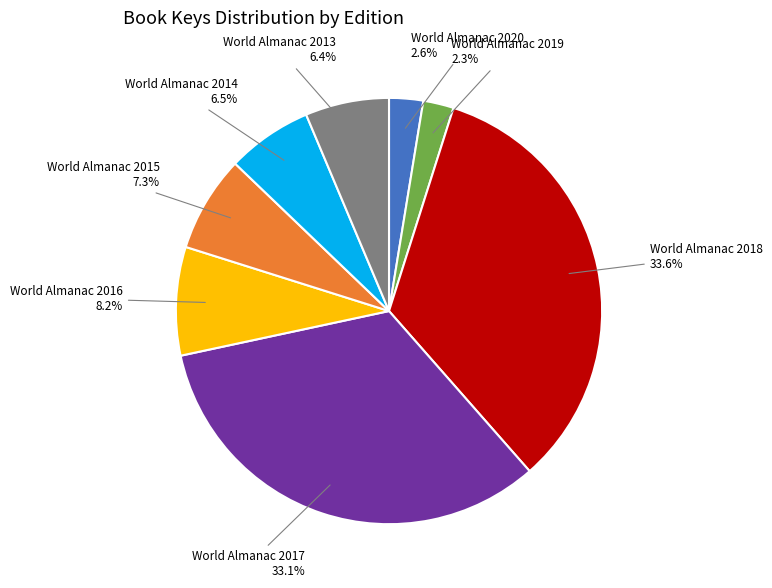

Which slice is the largest?

World Almanac 2018